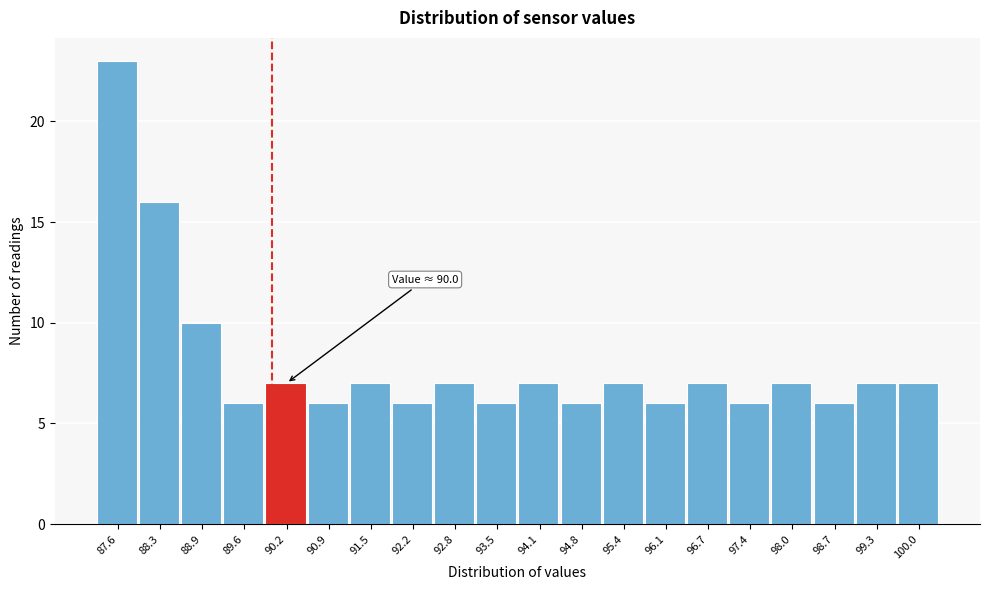

Over which range of the x-axis is the bar tallest?

87.30 to 87.95